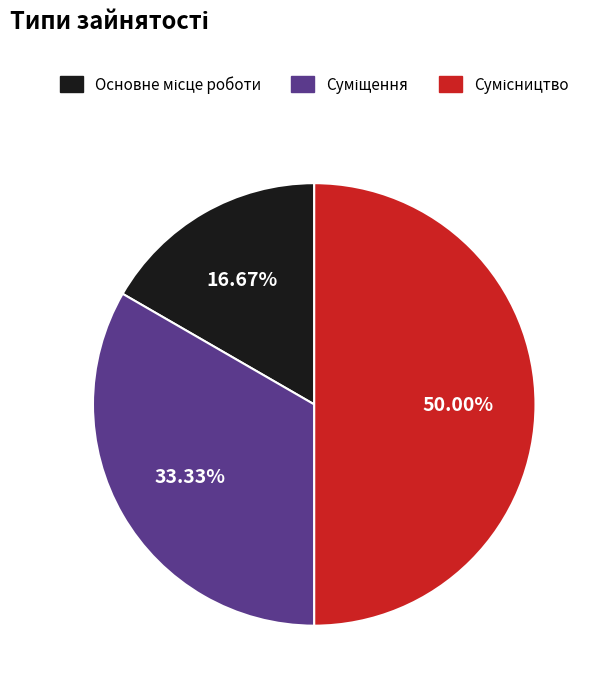

Count the number of slices in the pie.

3